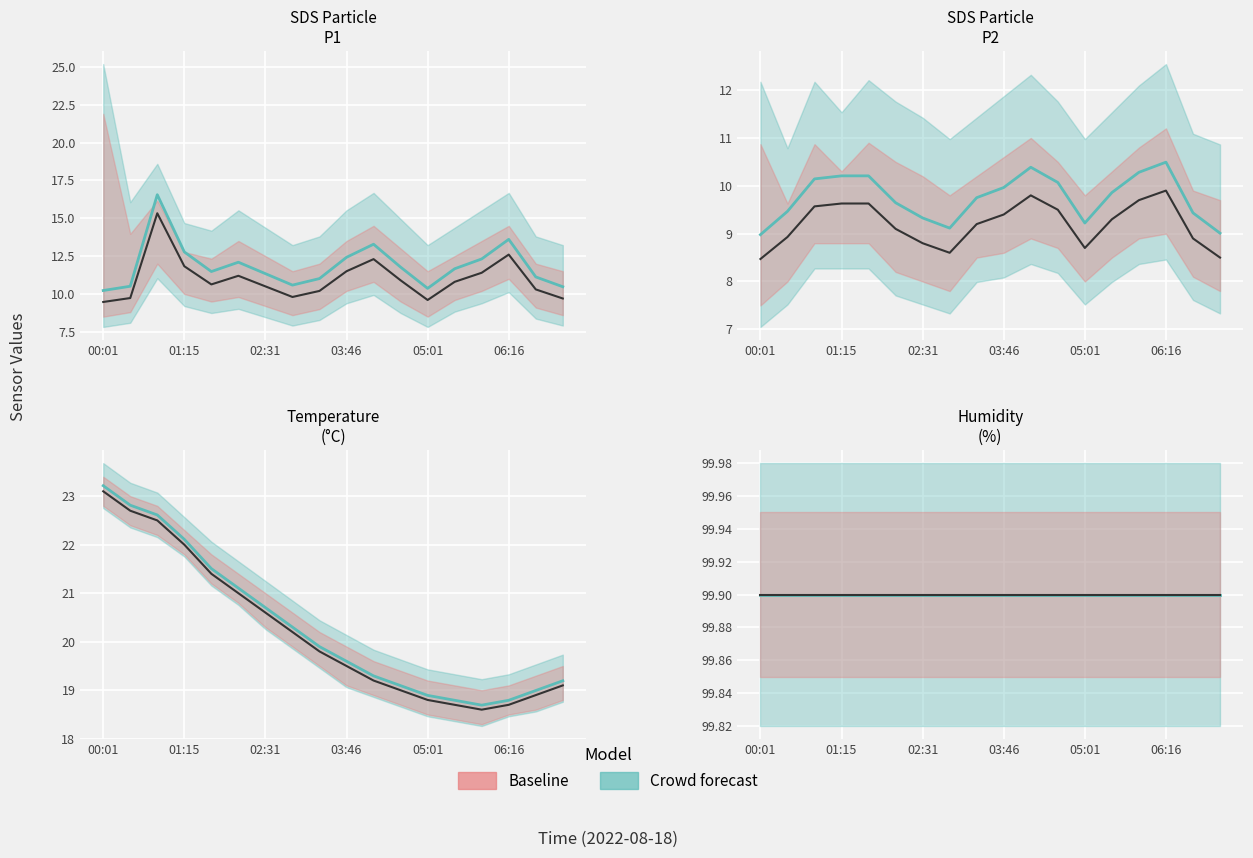

Read the SDS_P2 value at 00:50.

10.1